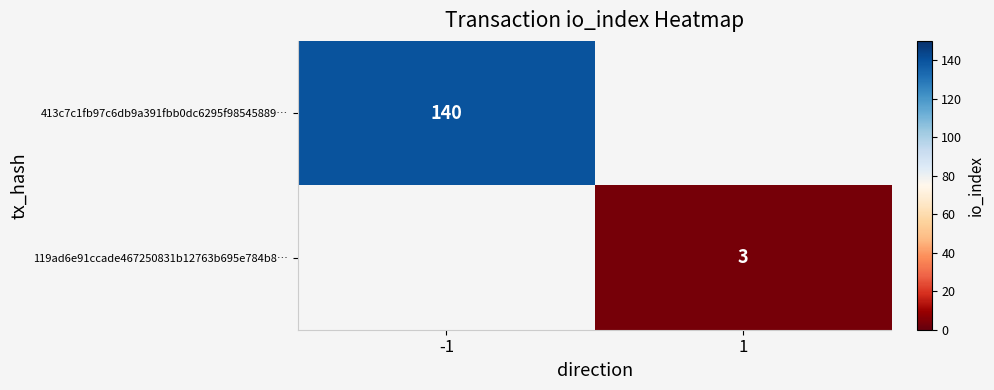

The 413c7c1fb97c6db9a391fbb0dc6295f98545889… series shows 185 at -1. True or false?

False